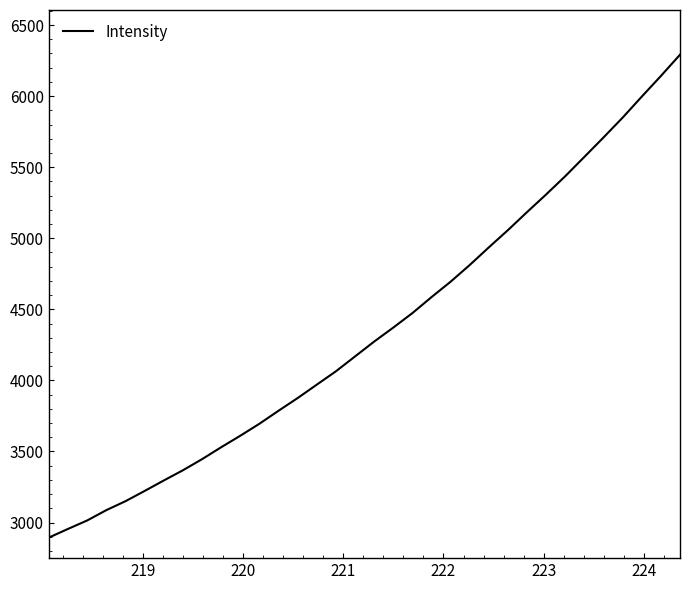

What is the greatest value displayed?

6291.1